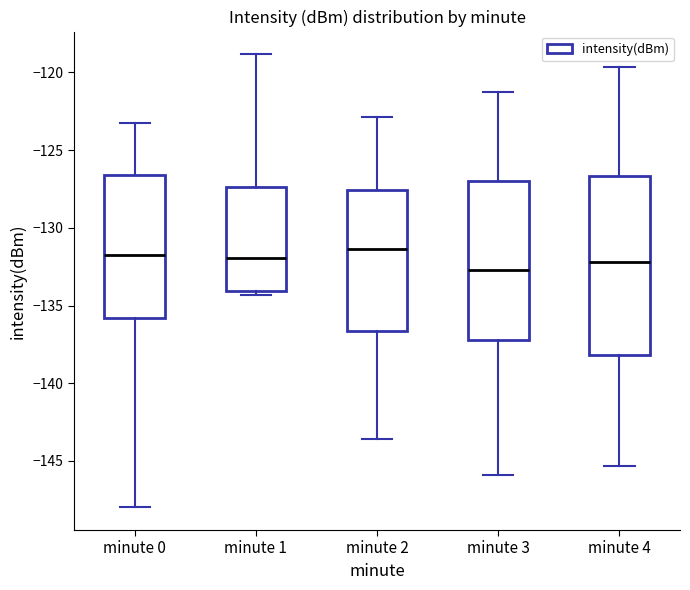

Which box's median line is the lowest?

minute 3